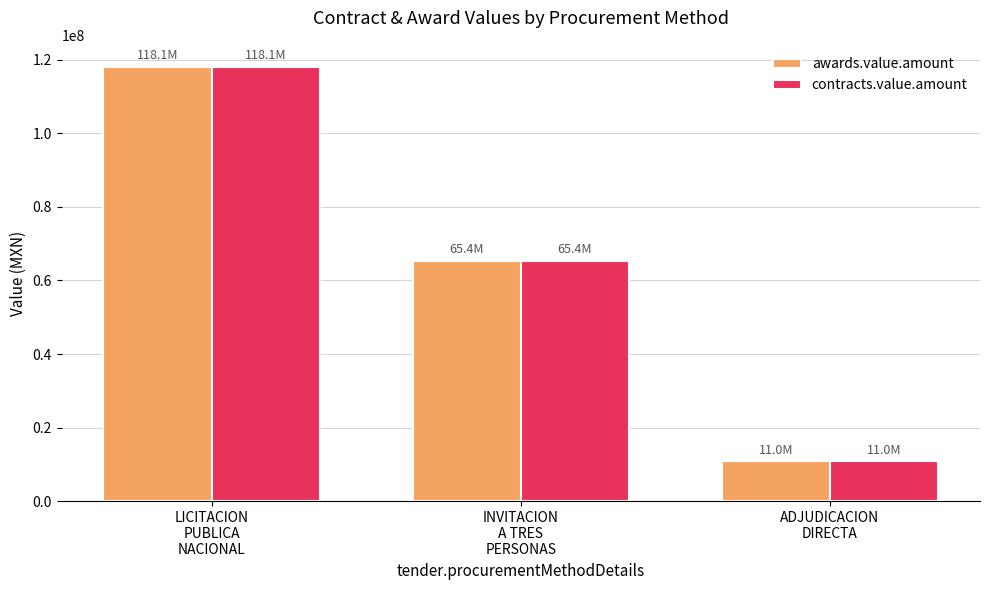

The value of contracts.value.amount at INVITACION
A TRES
PERSONAS is 41892198.5. True or false?

False